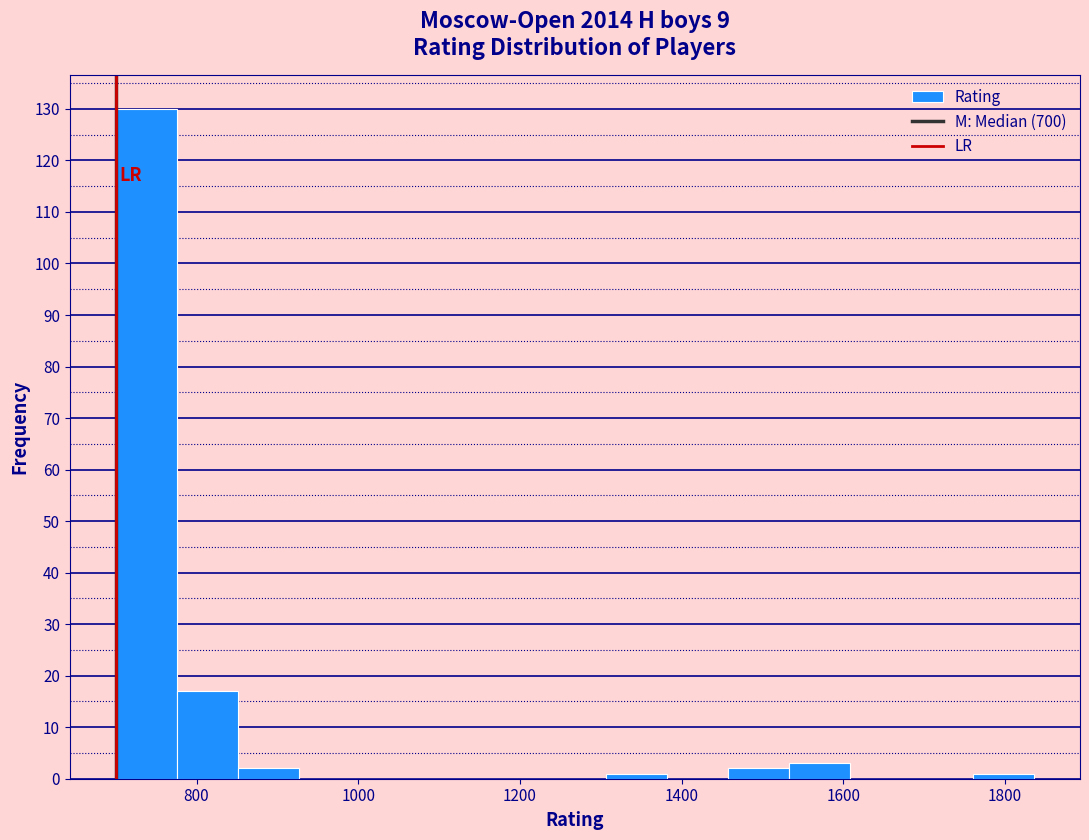

Read against the x-axis, roughly where is the centre of the tallest bar?

740